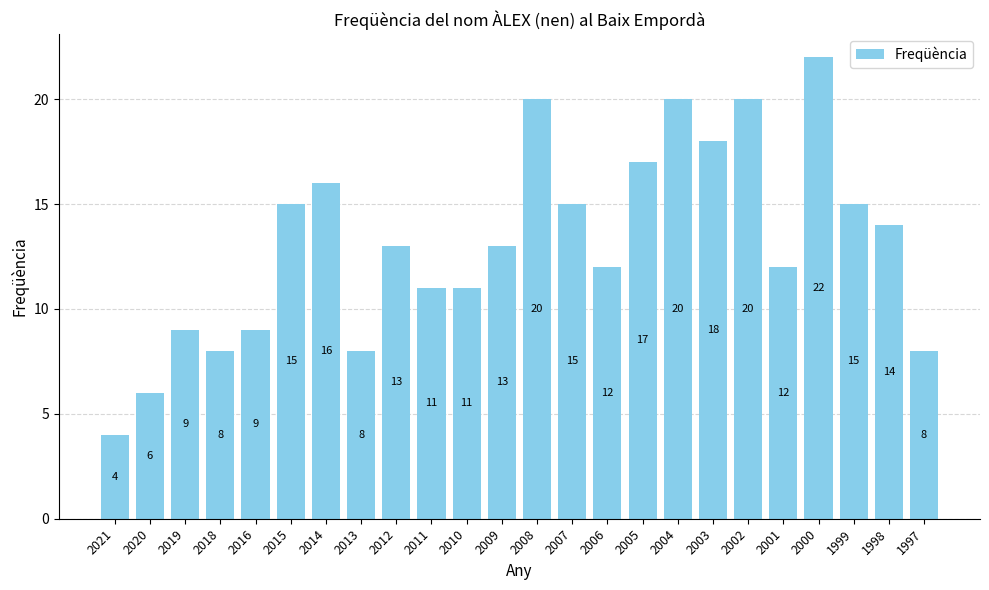

Between 2011 and 1997, which is larger?

2011